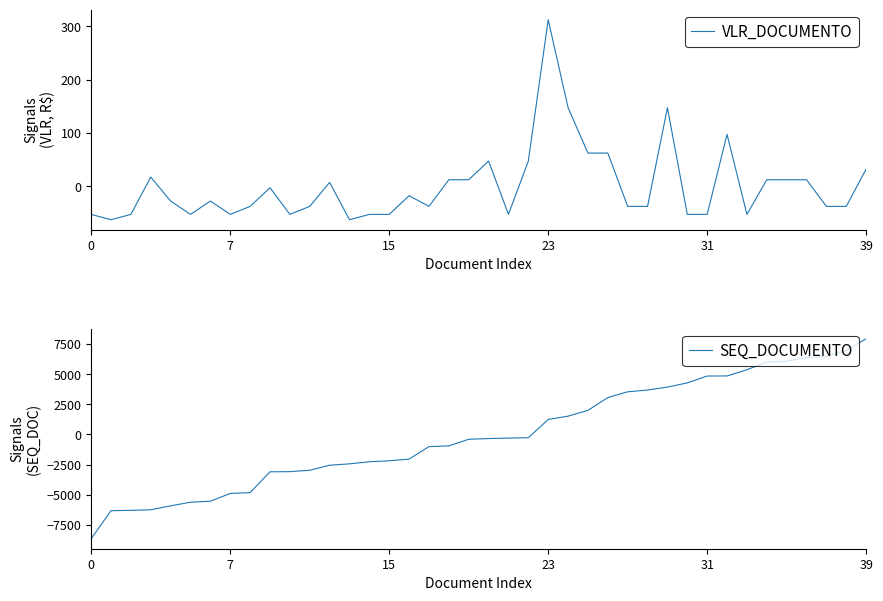

Which series has the largest range (max minus min)?

SEQ_DOCUMENTO